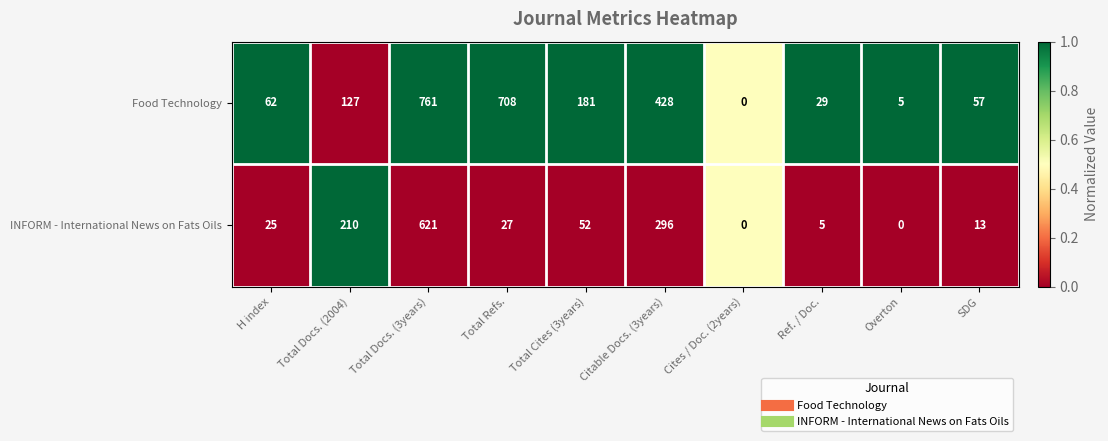

Count the number of data series in this chart.

2